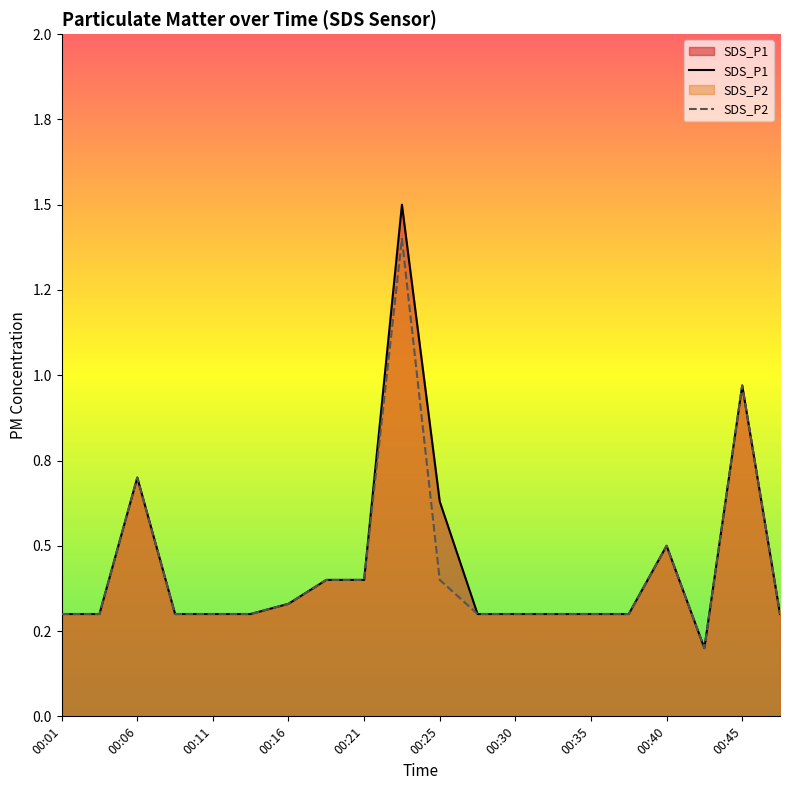

True or false: SDS_P1 has more than 0 interior local peaks.

True